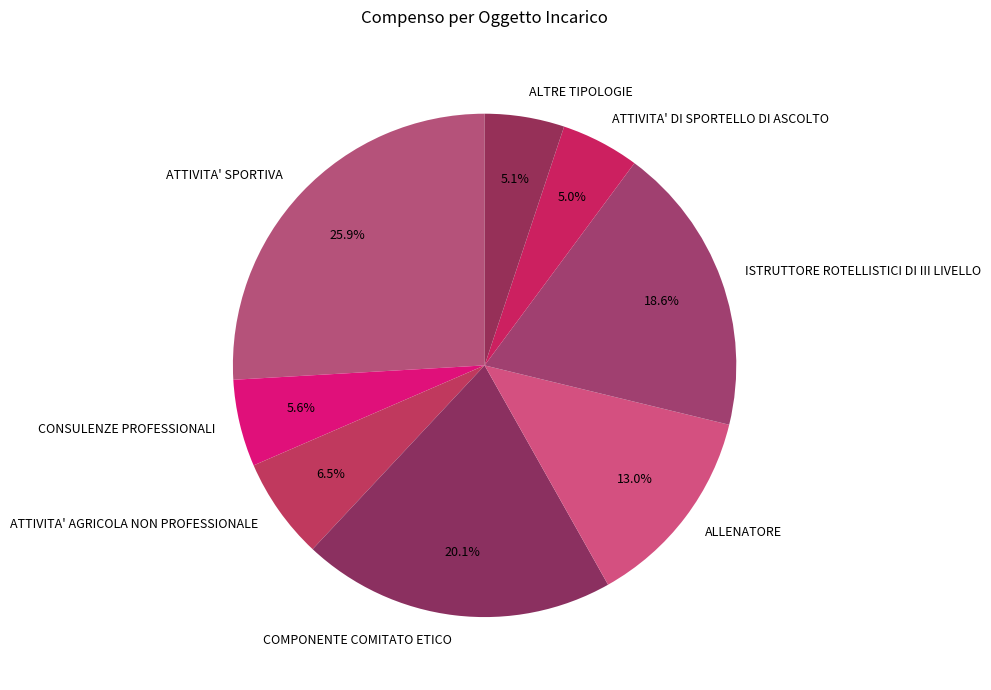

Is the sum of ALLENATORE and ATTIVITA' AGRICOLA NON PROFESSIONALE greater than half?

No